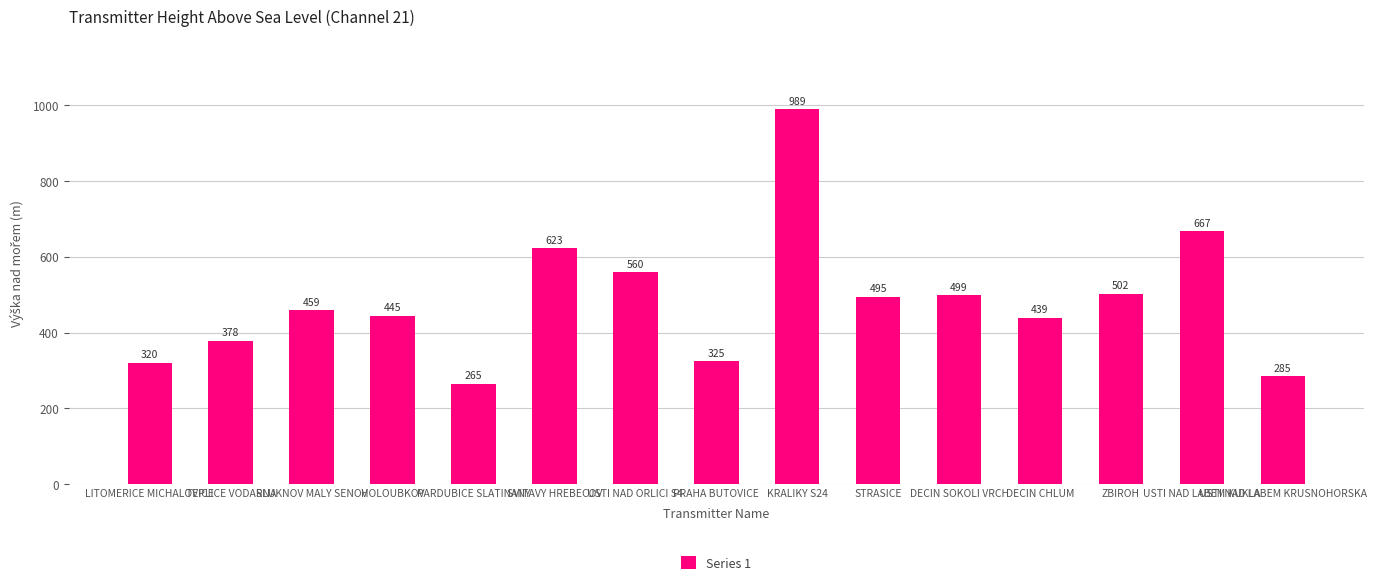

Reading left to right, what are all the values shown in this chart?

LITOMERICE MICHALOVICE=320	TEPLICE VODARNA=378	SLUKNOV MALY SENOV=459	HOLOUBKOV=445	PARDUBICE SLATINANY=265	SVITAVY HREBECOV=623	USTI NAD ORLICI S4=560	PRAHA BUTOVICE=325	KRALIKY S24=989	STRASICE=495	DECIN SOKOLI VRCH=499	DECIN CHLUM=439	ZBIROH=502	USTI NAD LABEM KUKLA=667	USTI NAD LABEM KRUSNOHORSKA=285